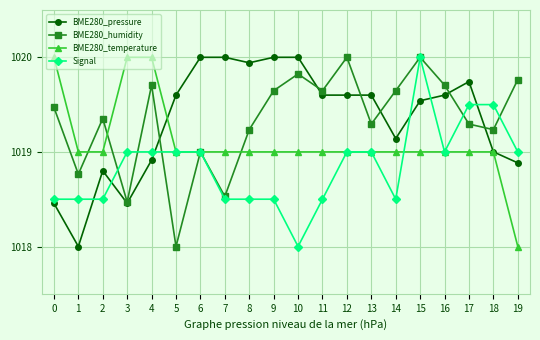

What is the approximate value of BME280_temperature at 2?

1019.0